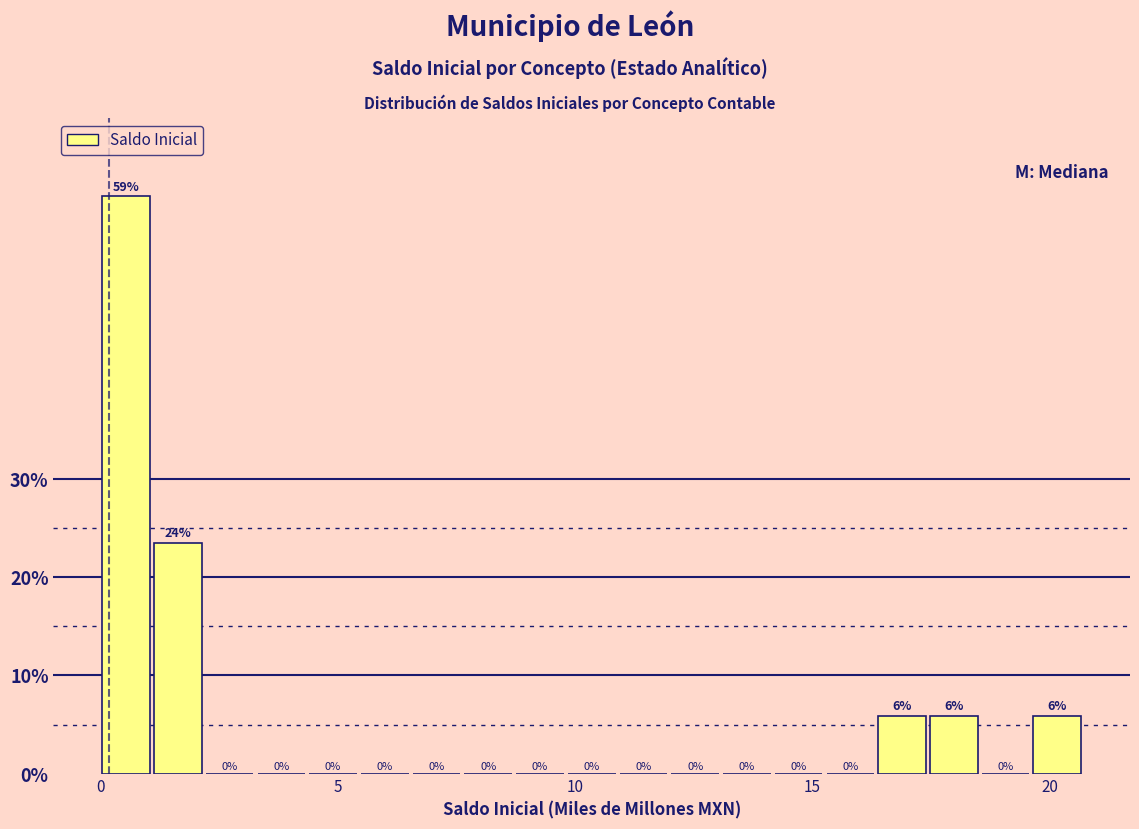

Read against the x-axis, roughly where is the centre of the tallest bar?

0.5